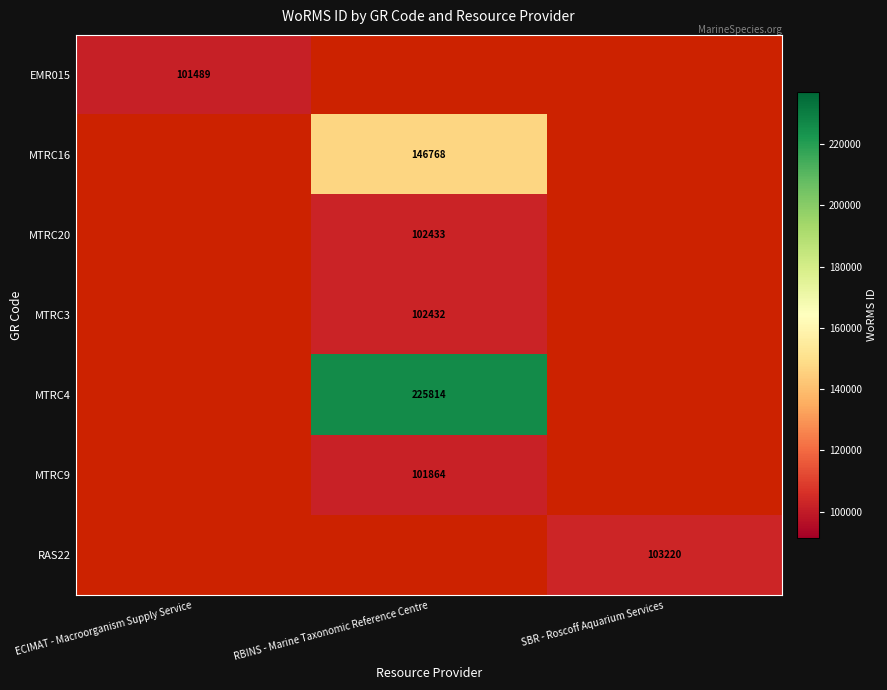

Is the value of MTRC20 at RBINS - Marine Taxonomic Reference Centre greater than the value of EMR015 at ECIMAT - Macroorganism Supply Service?

Yes